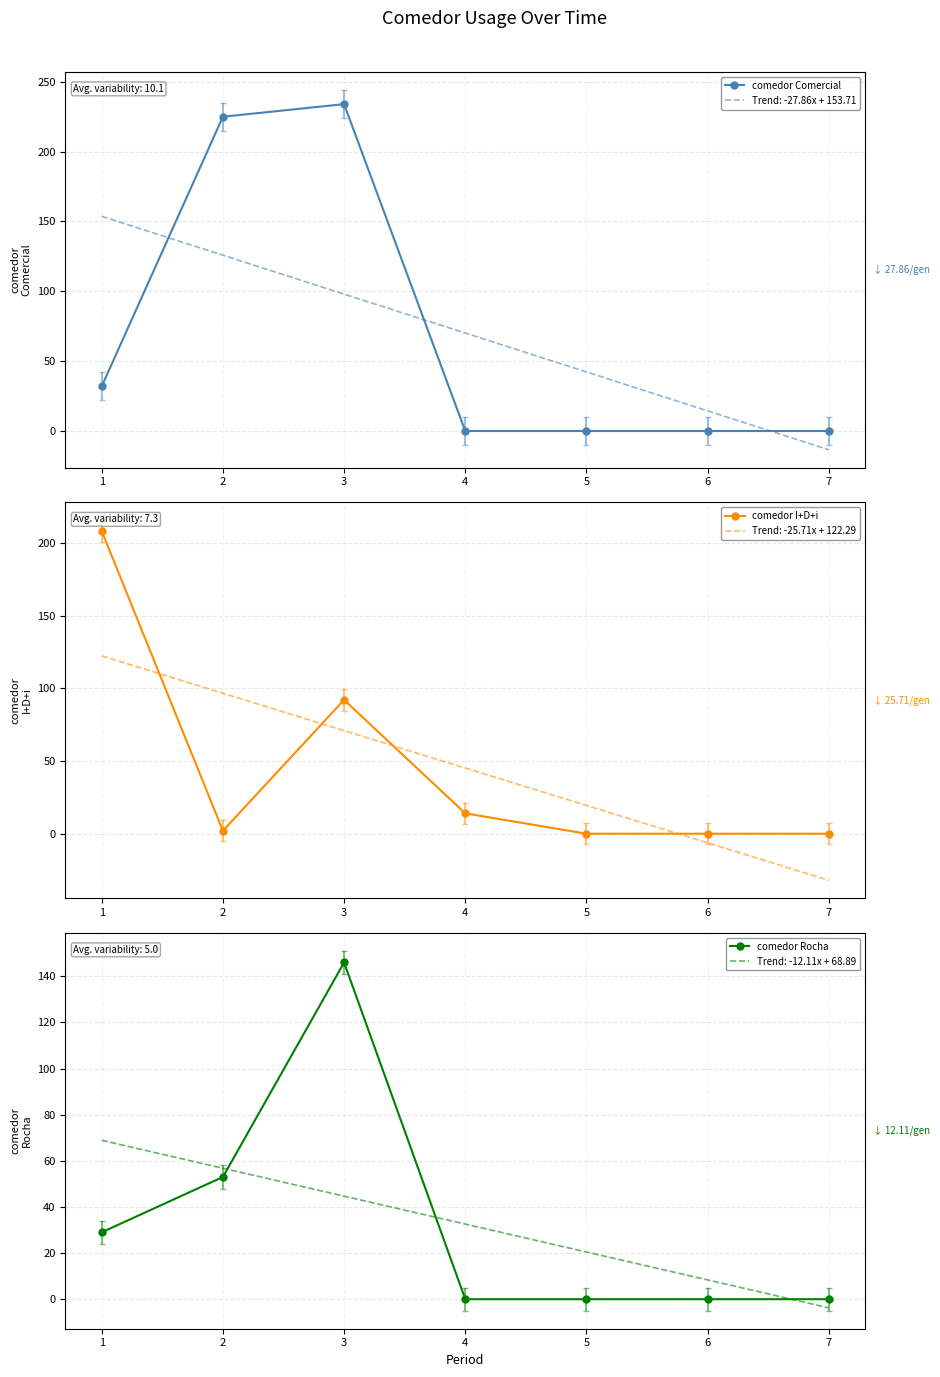

At how many categories does at least one series exceed 26?

3